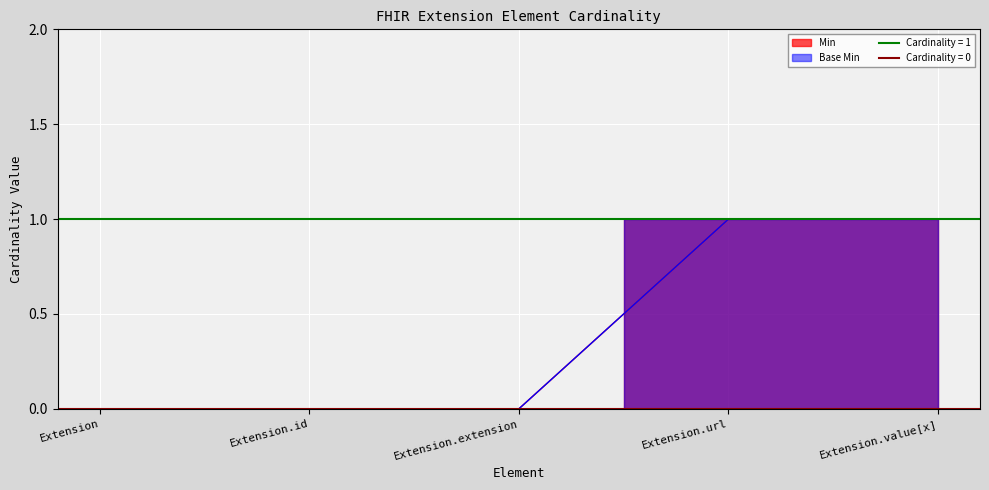

True or false: Base Min and Min intersect in this chart.

False